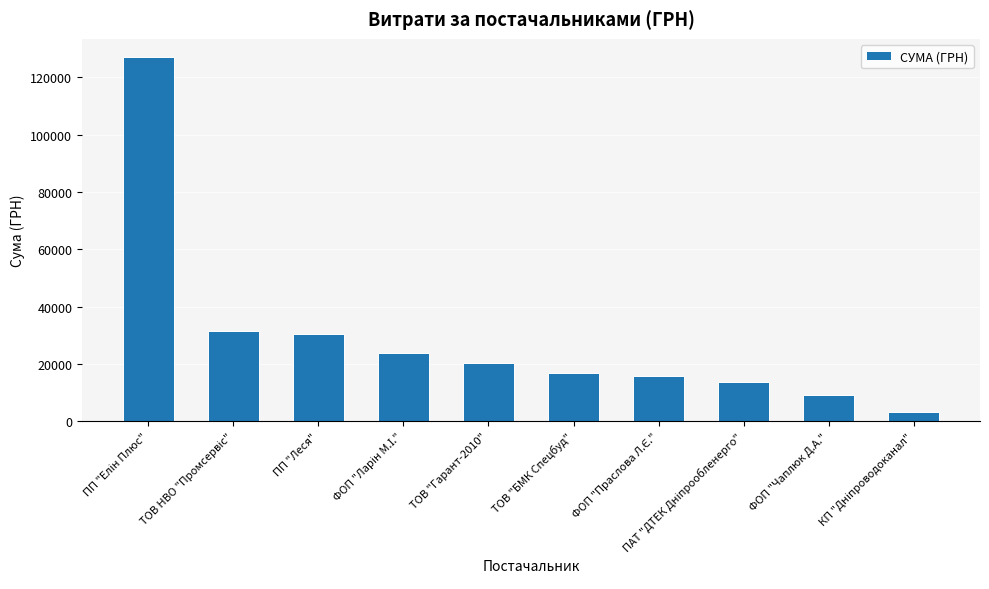

What is the difference between the maximum and second lowest values?

118120.0